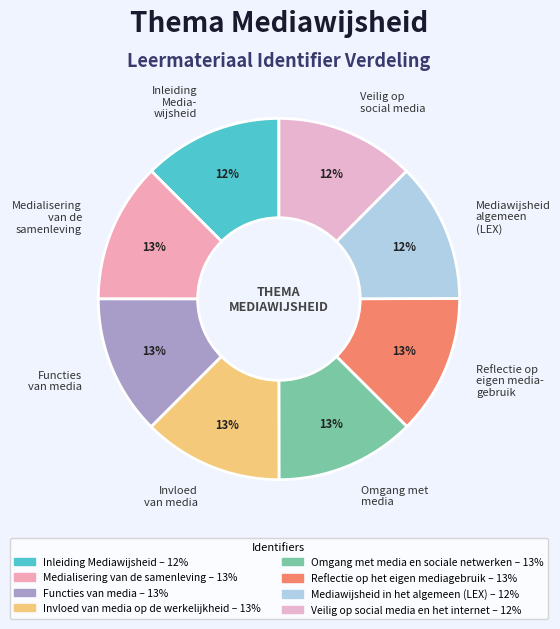

Is there any slice that represents more than half of the pie?

No